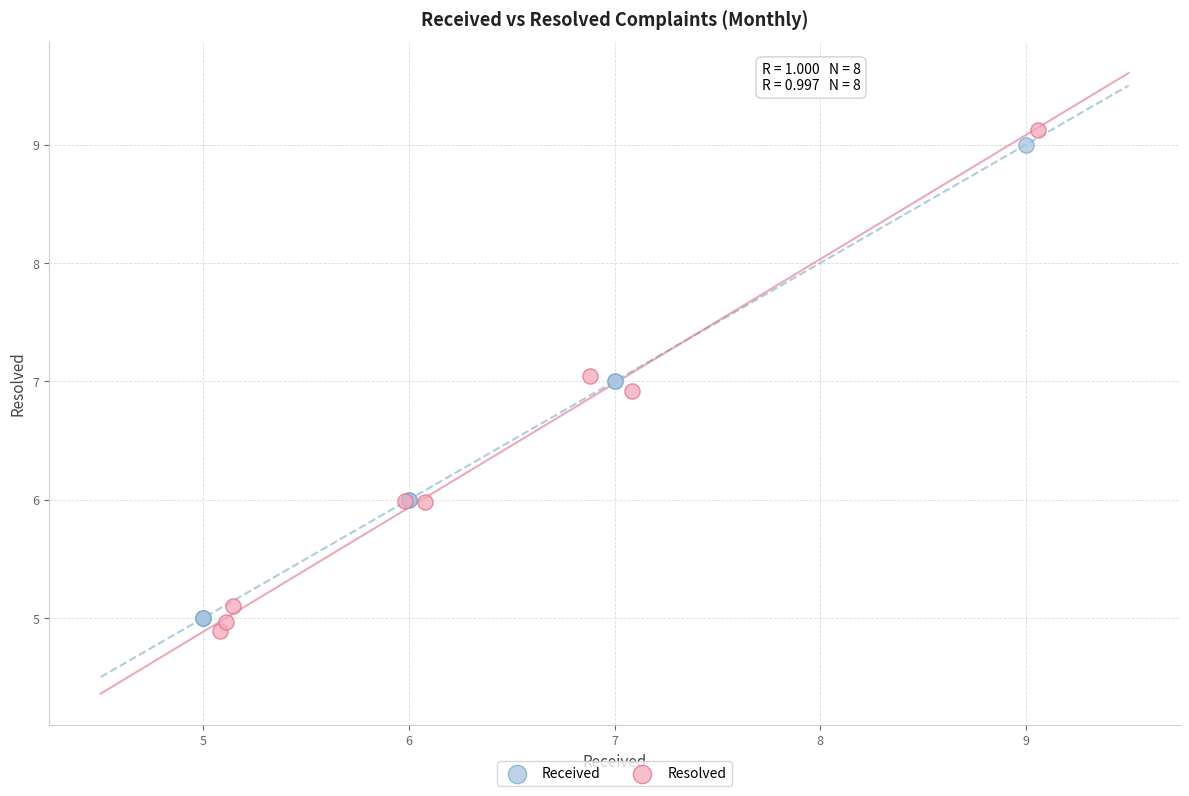

Which series has the widest spread of Y values?

Resolved